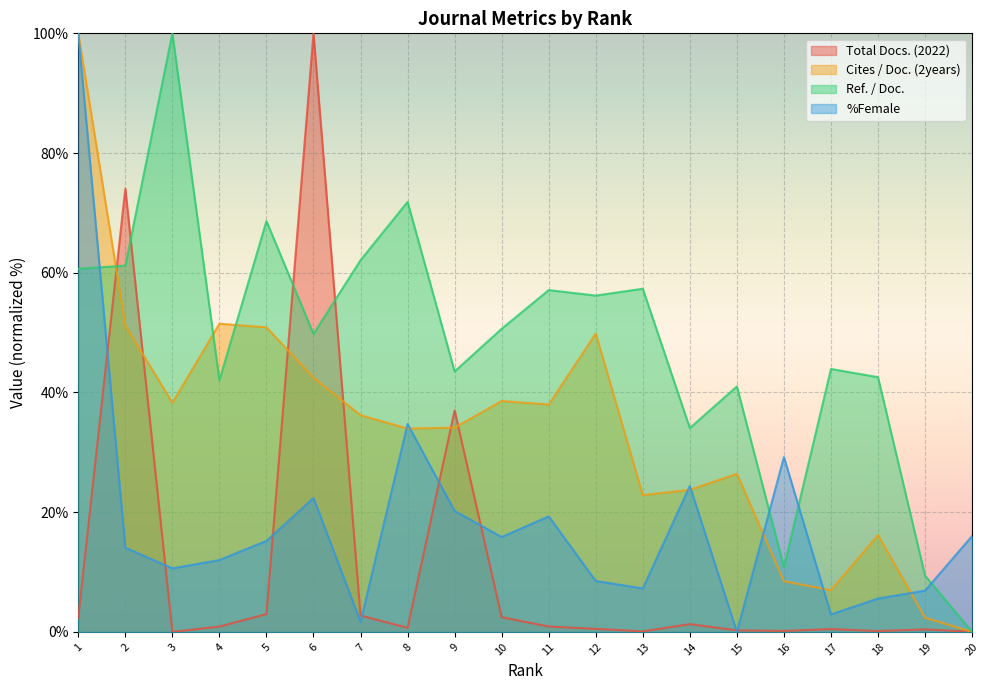

How many interior local peaks does the Total Docs. (2022) series have?

6